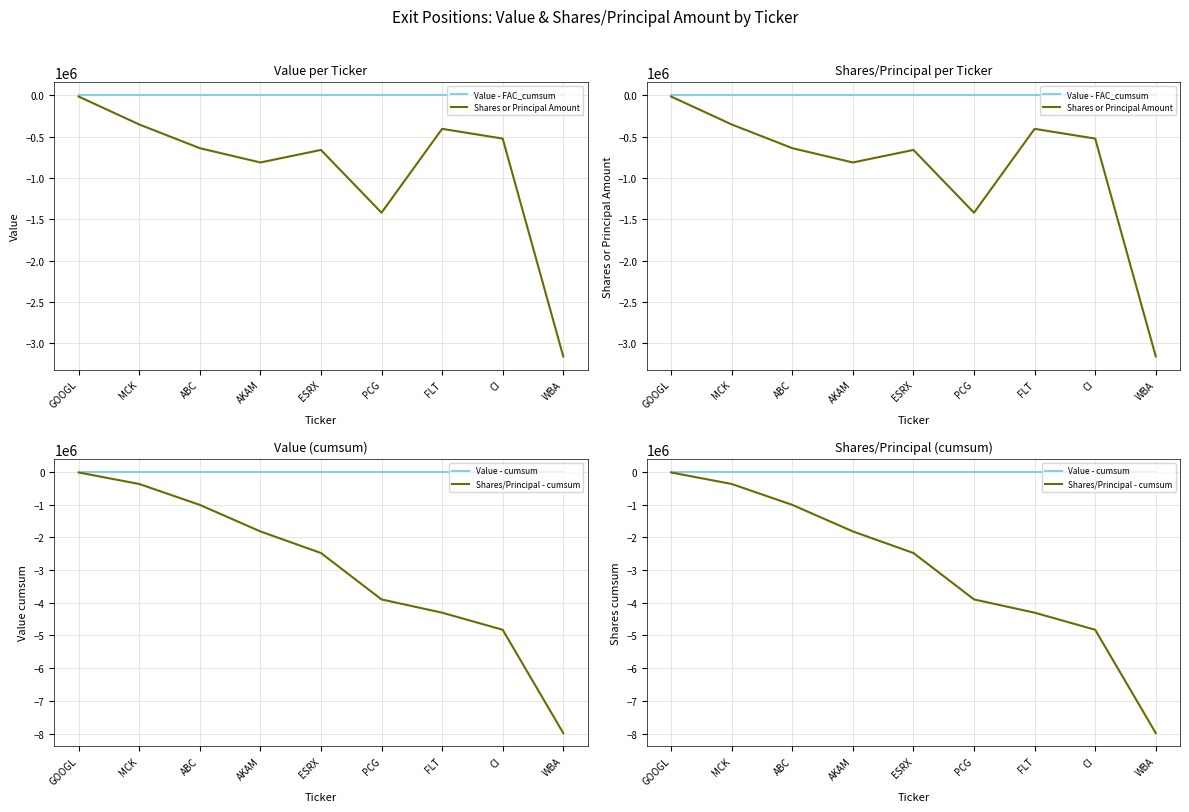

Which series changed the most between GOOGL and WBA?

Shares/Principal - cumsum